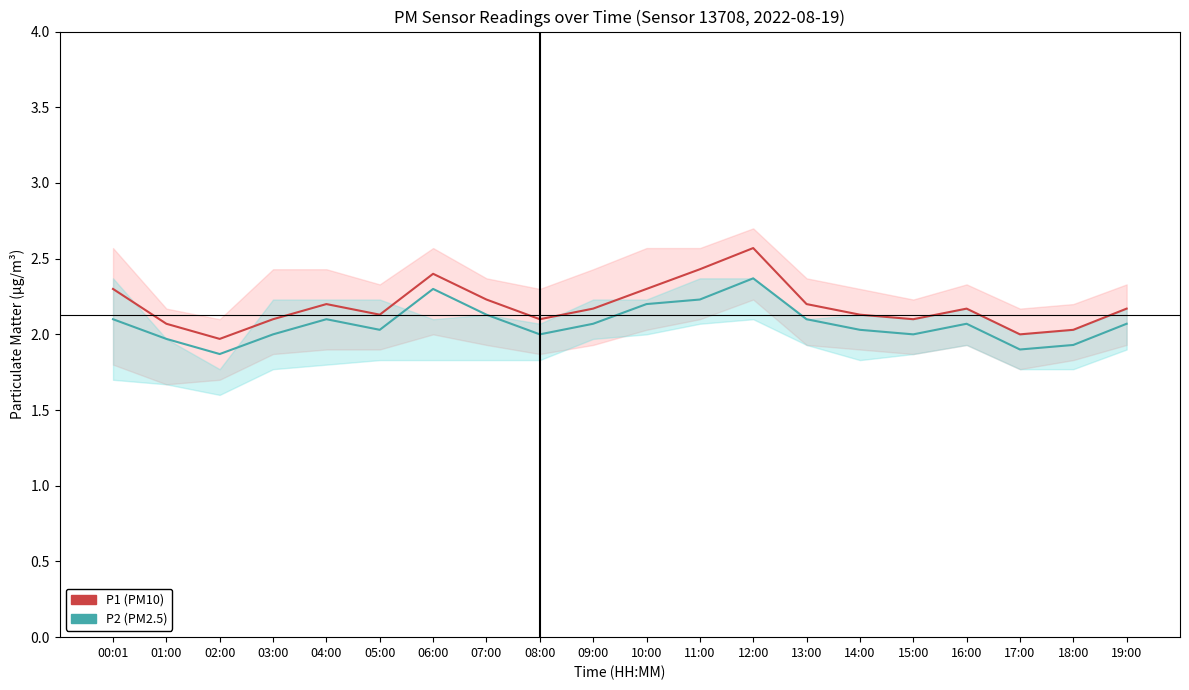

What position from the right is 03:00?

17